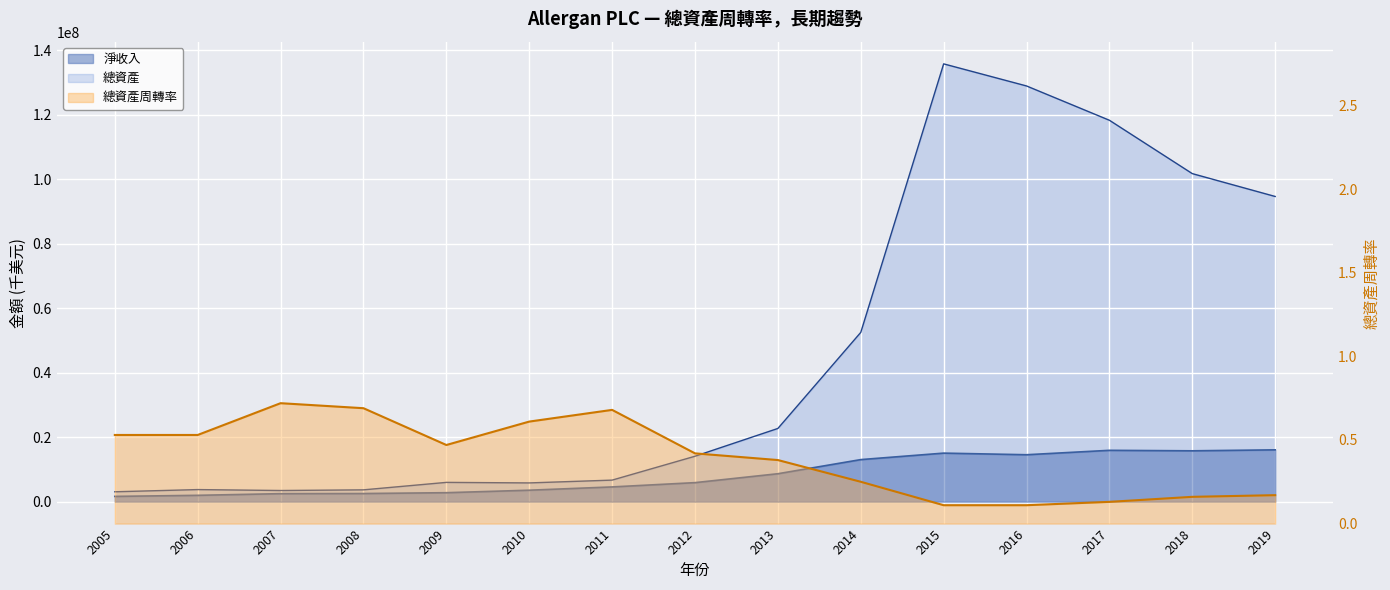

Where is the first local minimum for 總資產周轉率?

2009